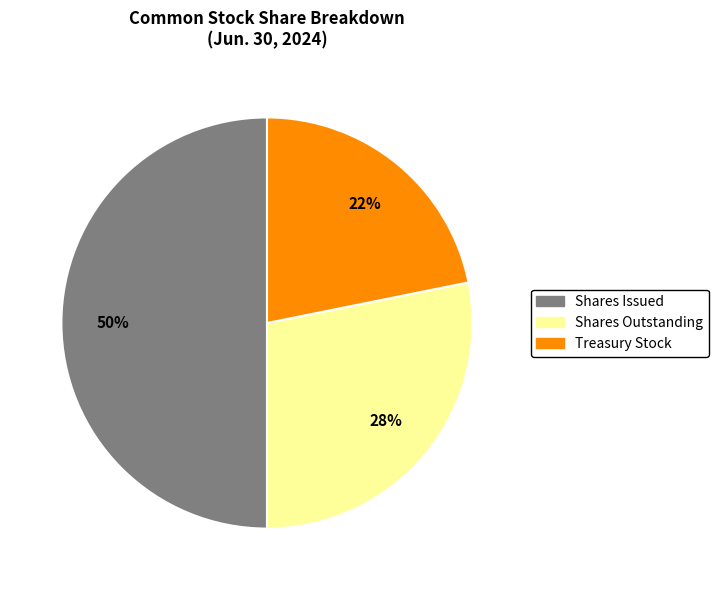

To the nearest percent, what is the average slice percentage?

33%